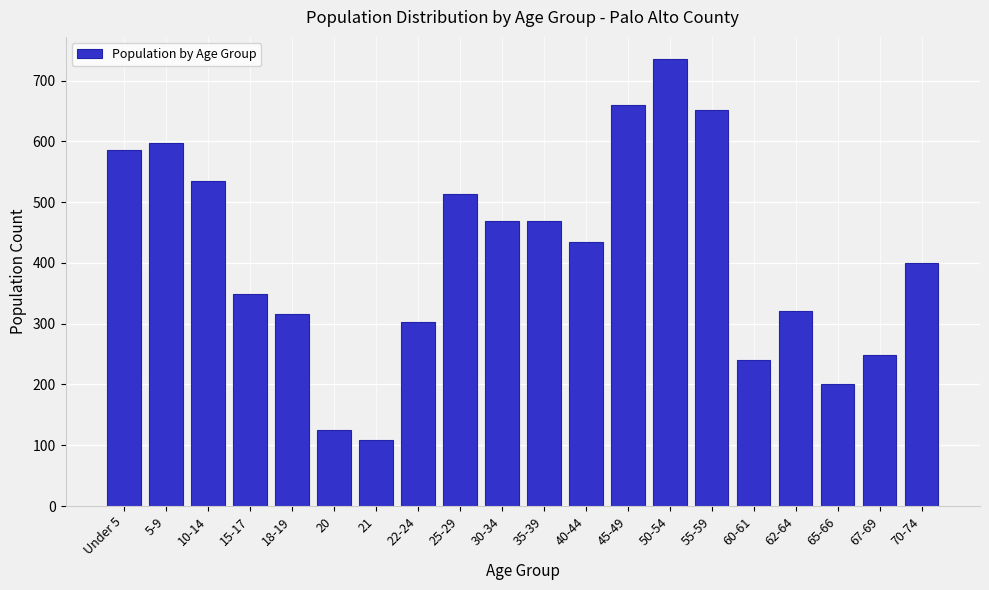

Reading left to right, extract all data points from this chart.

586	598	535	349	316	125	109	302	513	469	469	434	660	735	652	240	320	200	249	400